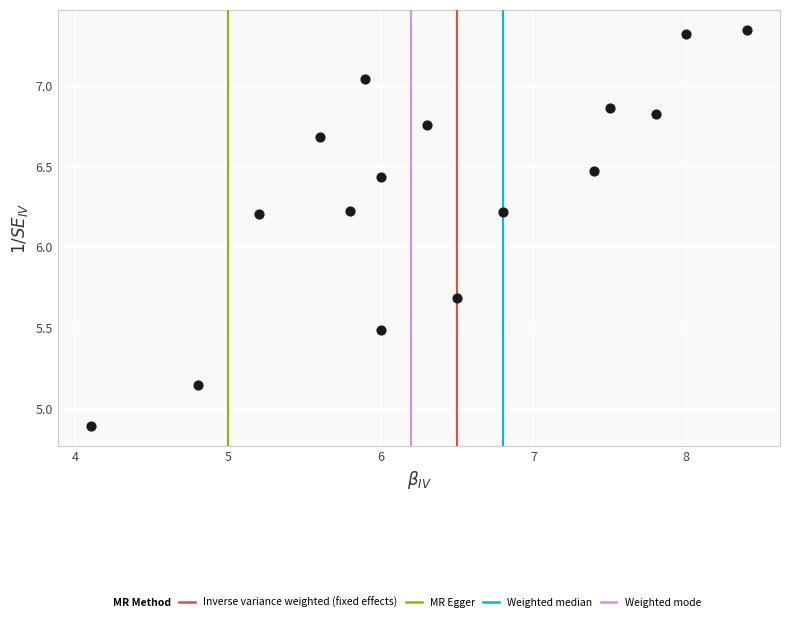

What is the range of Y values (max minus min)?

2.5